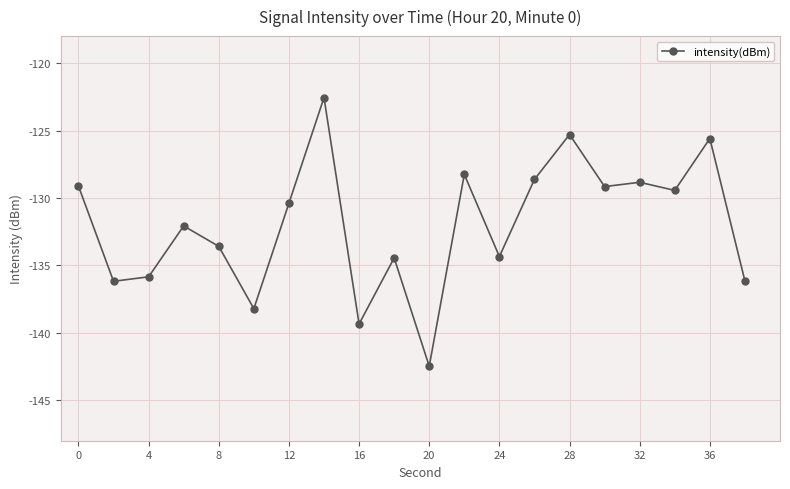

Count the number of categories in the chart.

20